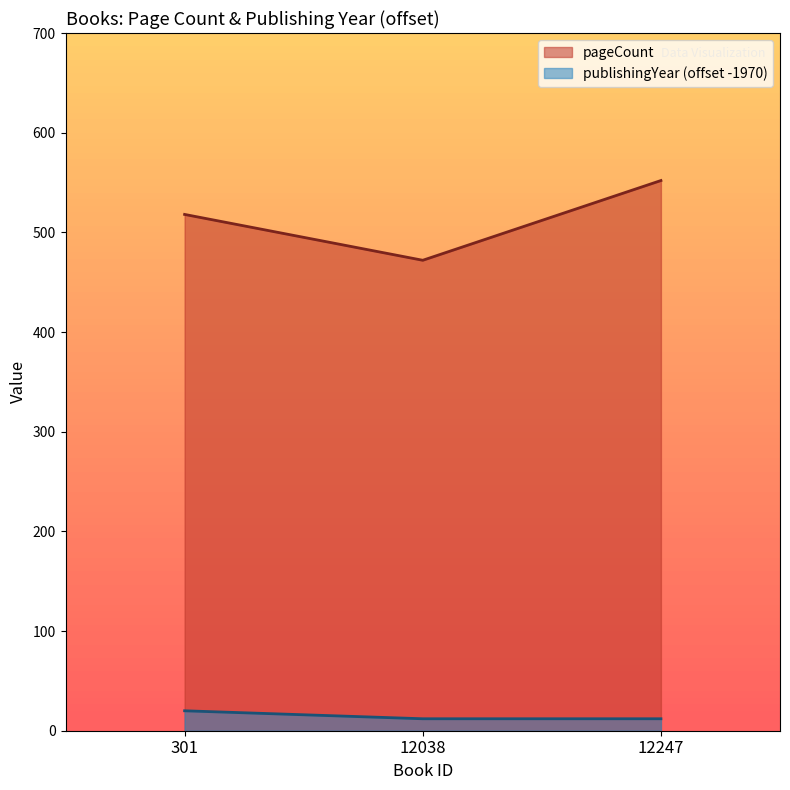

Which has a higher value, 301 or 12038?

301